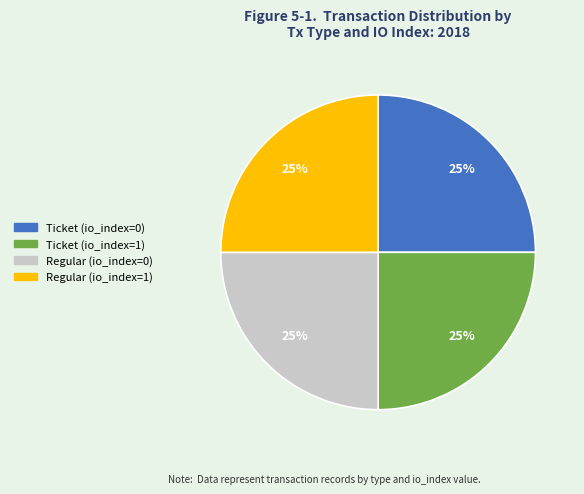

The Ticket (io_index=1) slice represents 12% of the pie. True or false?

False